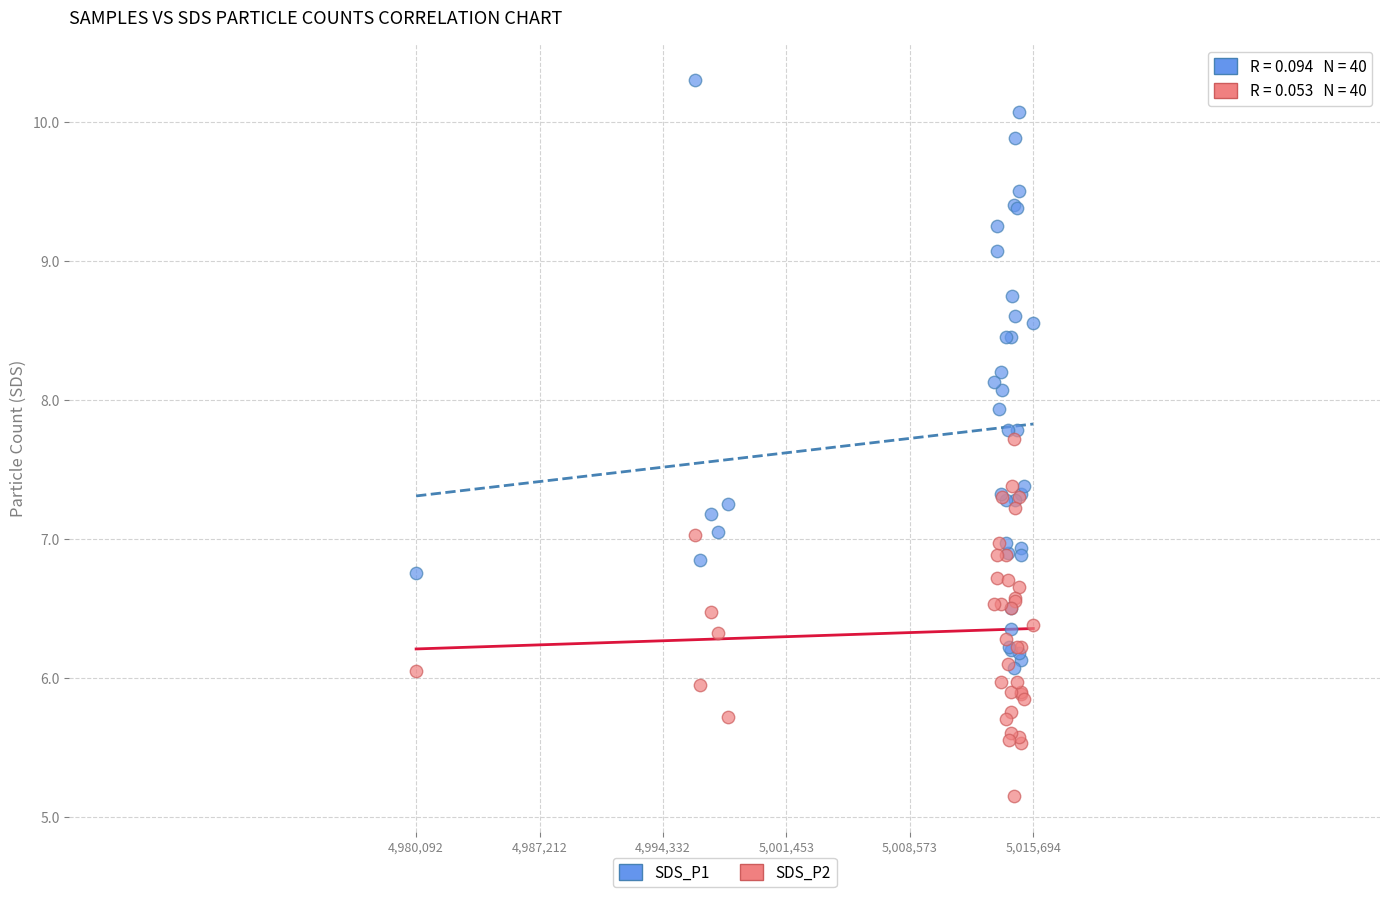

What are all the series names shown in the legend?

SDS_P1, SDS_P2